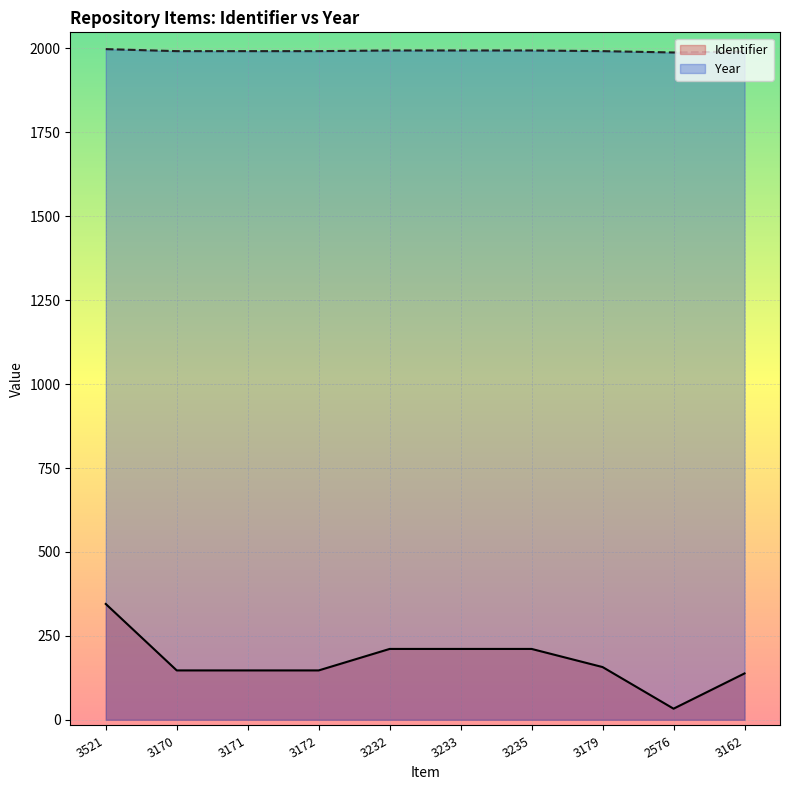

What is the sum of the Identifier values at 3179 and 3170?

304